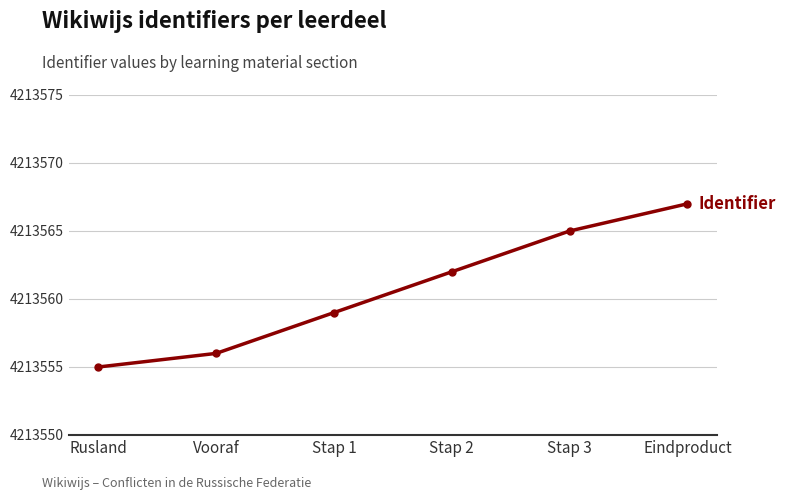

What is the value of the 1st point from the left?

4213555